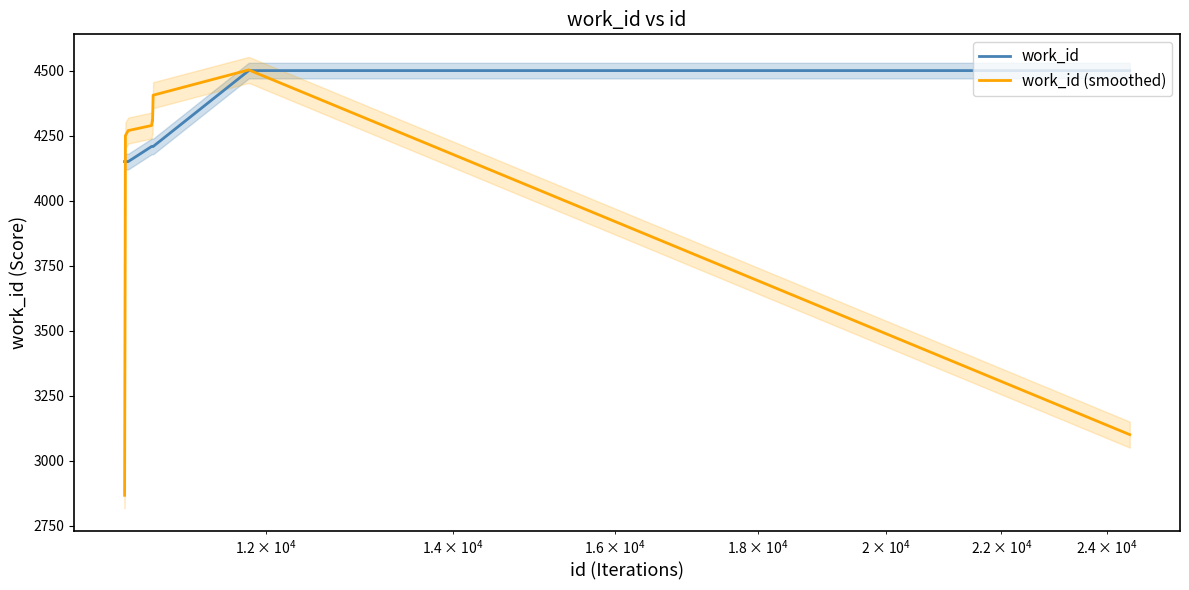

What is the maximum value for work_id (smoothed)?

4503.7